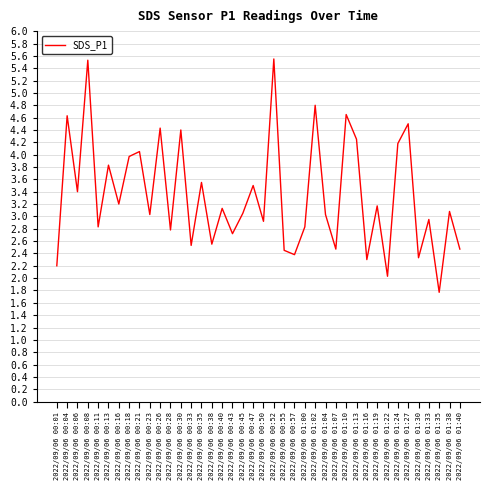

What is the minimum value shown in the chart?

1.8